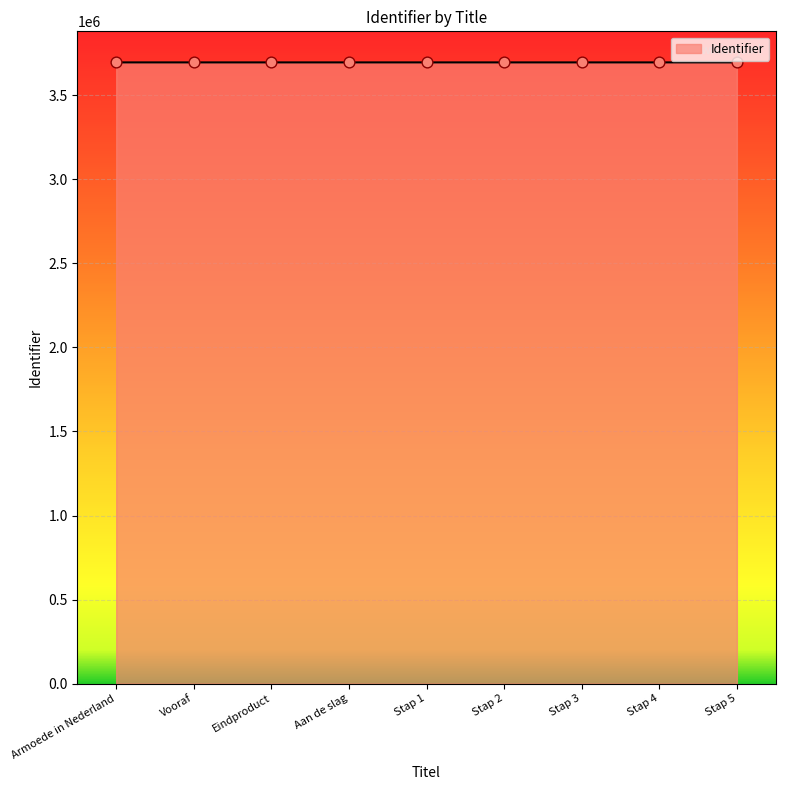

Approximately how many times larger is the value at Vooraf compared to Eindproduct?

1.0